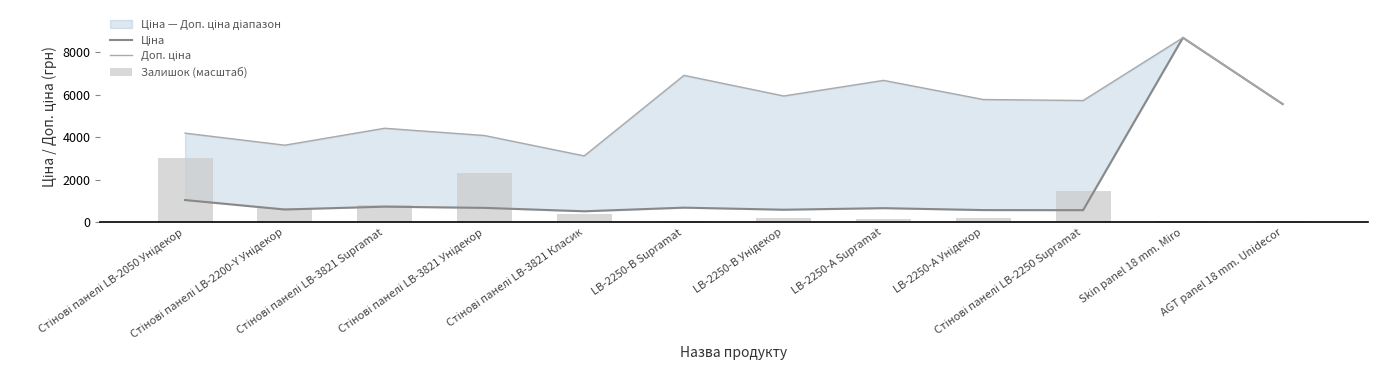

True or false: Ціна has a value of 1083.9 at Стінові панелі LB-3821 Унідекор.

False